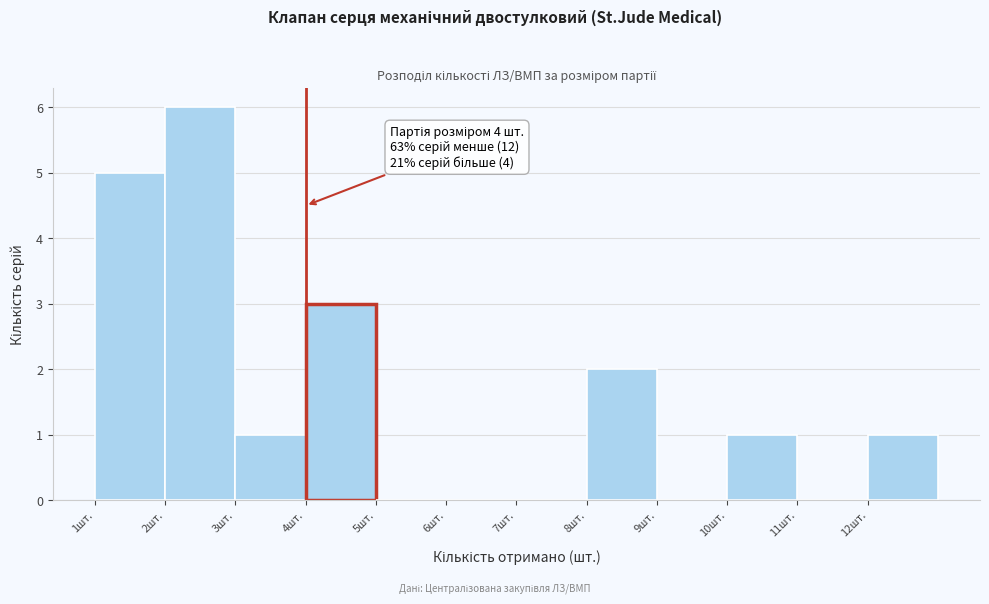

Which range on the x-axis has the tallest bar?

2 to 3